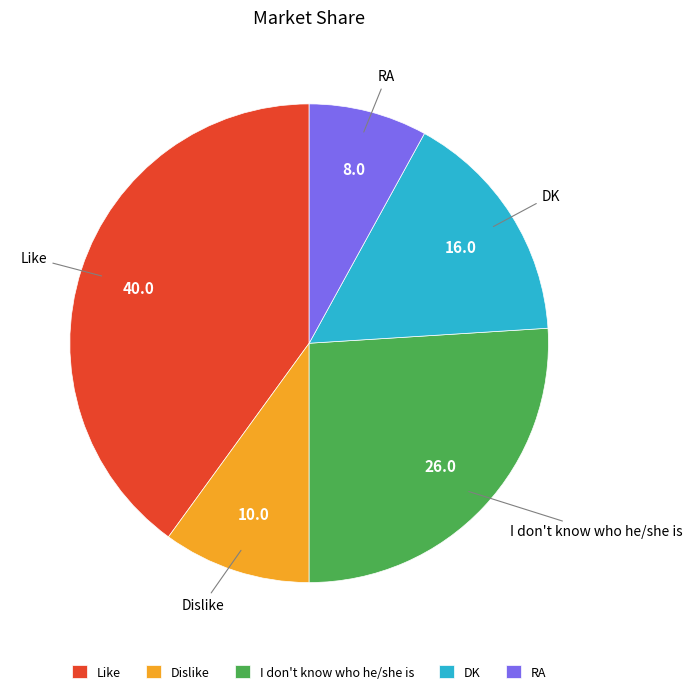

The Dislike slice represents 15% of the pie. True or false?

False